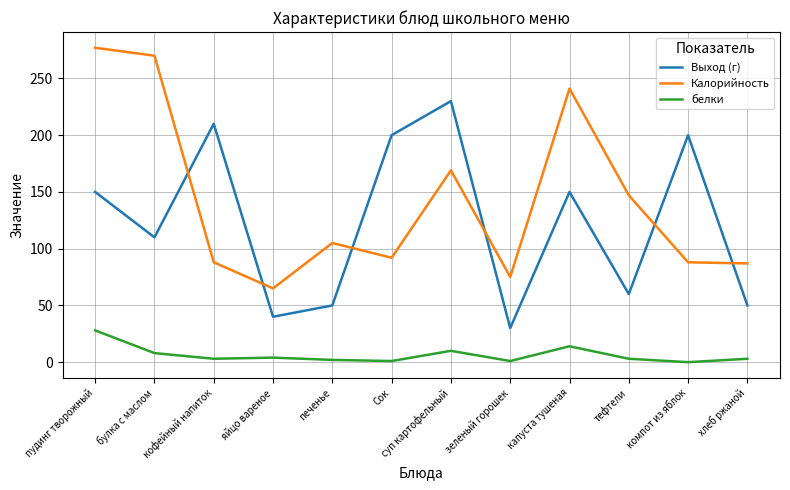

What is the difference between the maximum and minimum values in the Калорийность series?

212